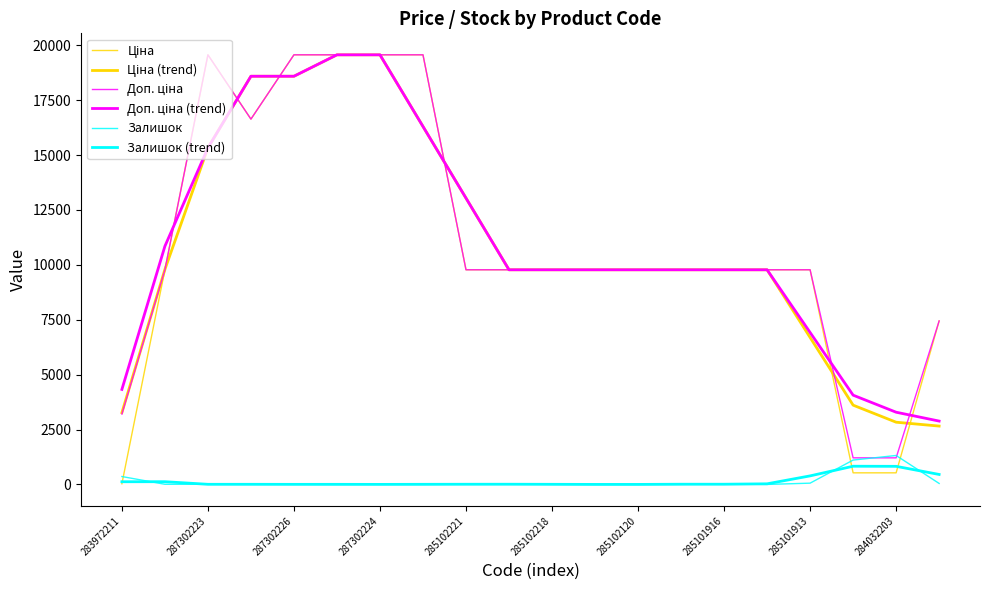

How many lines are shown in the chart?

6